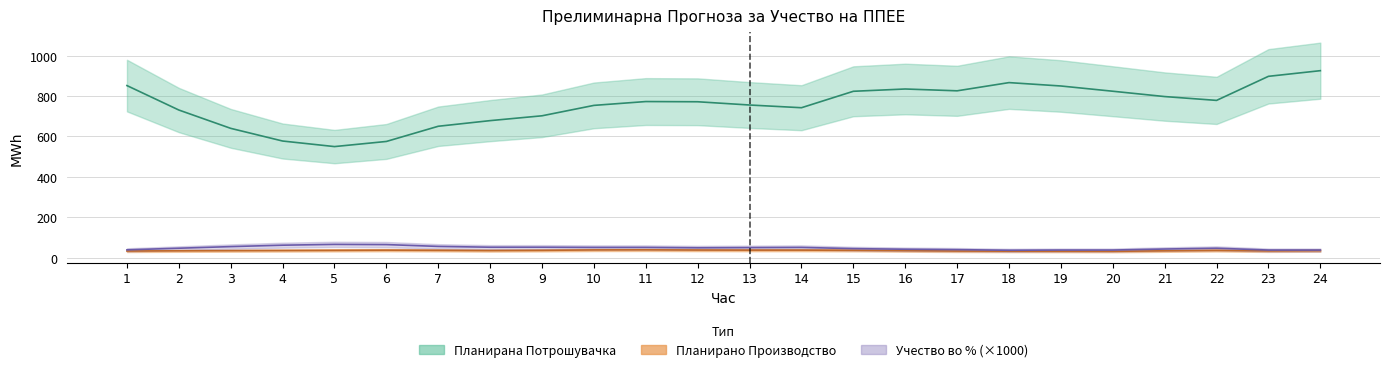

Is the value of Планирана Потрошувачка at 8 greater than the value of Планирано Производство од ППЕЕ at 18?

Yes